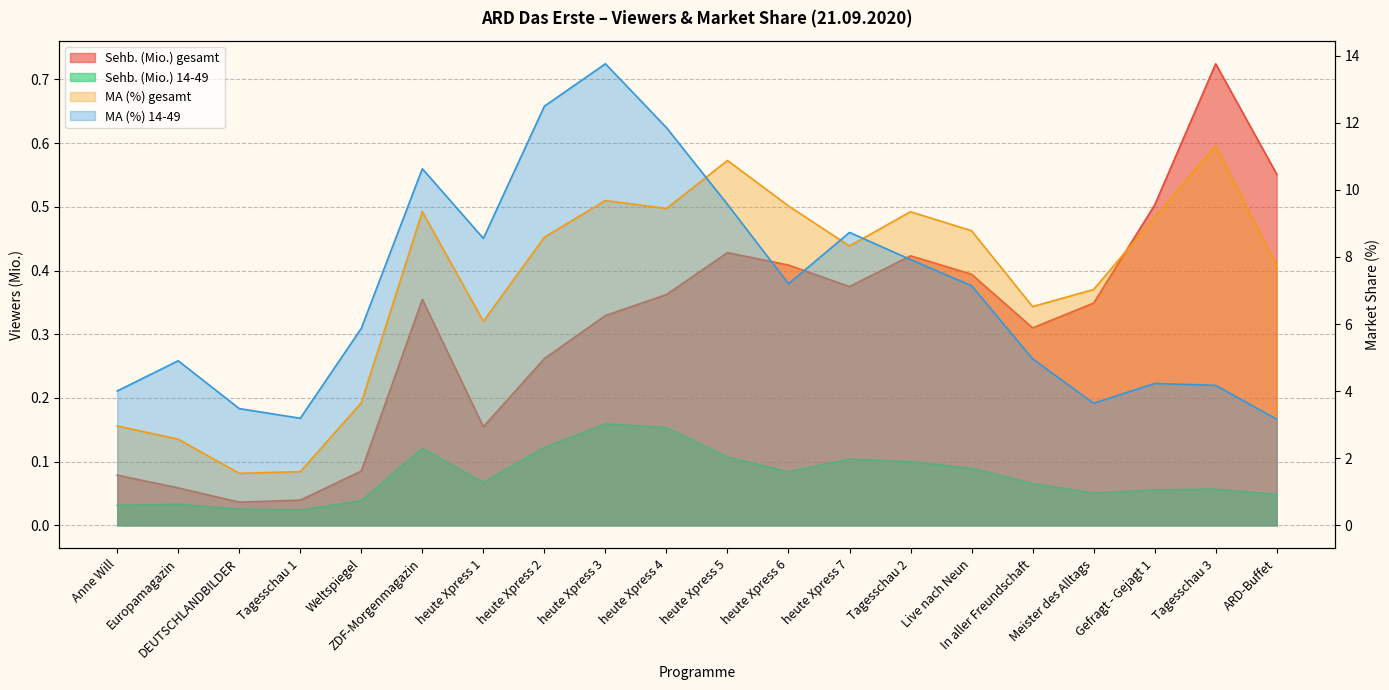

Rank the categories by MA (%) 14-49 value from highest to lowest.

heute Xpress 3, heute Xpress 2, heute Xpress 4, ZDF-Morgenmagazin, heute Xpress 5, heute Xpress 7, heute Xpress 1, Tagesschau 2, heute Xpress 6, Live nach Neun, Weltspiegel, In aller Freundschaft, Europamagazin, Gefragt - Gejagt 1, Tagesschau 3, Anne Will, Meister des Alltags, DEUTSCHLANDBILDER, Tagesschau 1, ARD-Buffet